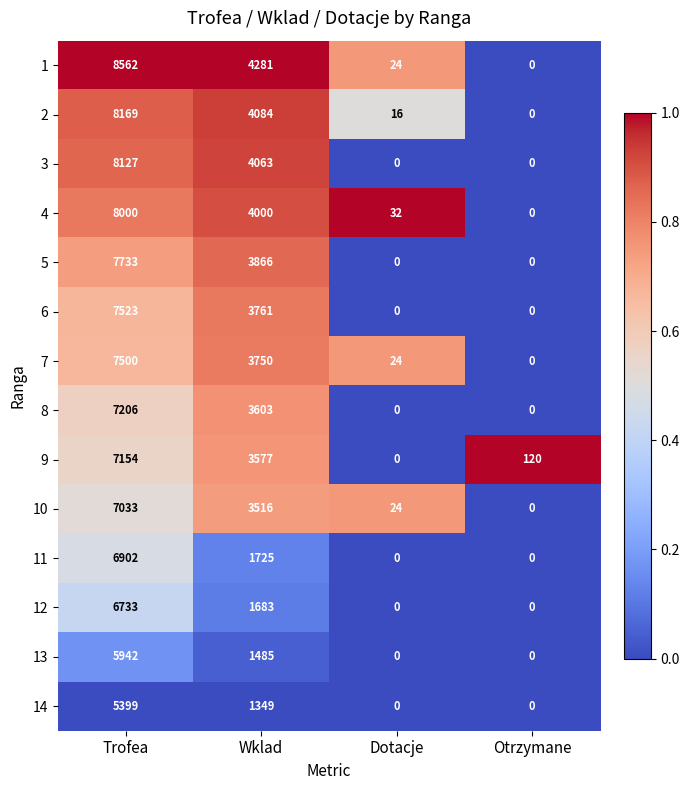

At Wklad, list the series in order from largest to smallest.

1, 2, 3, 4, 5, 6, 7, 8, 9, 10, 11, 12, 13, 14